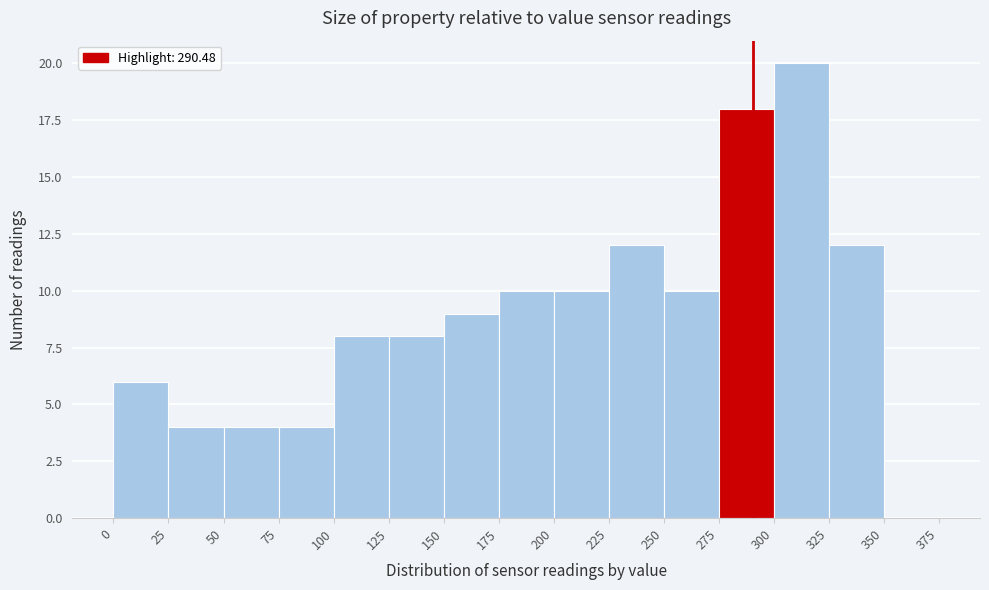

Reading left to right, transcribe this chart: for each bar, give the range it covers on the x-axis and its height. The values are not printed on the chart, so give them approximately, as read against the axis.

0 to 25: 6
25 to 50: 4
50 to 75: 4
75 to 100: 4
100 to 125: 8
125 to 150: 8
150 to 175: 9
175 to 200: 10
200 to 225: 10
225 to 250: 12
250 to 275: 10
275 to 300: 18
300 to 325: 20
325 to 350: 12
350 to 375: 0